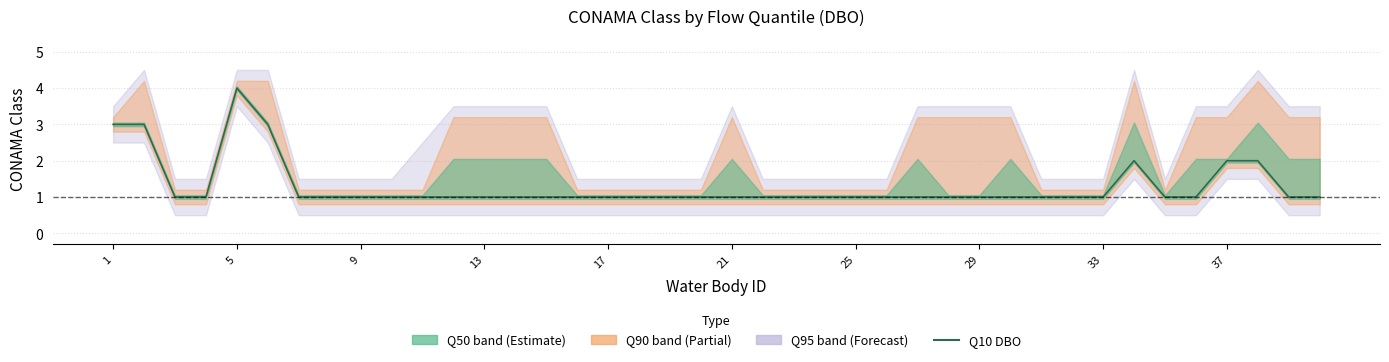

True or false: the data has more than 1 interior local peaks.

True